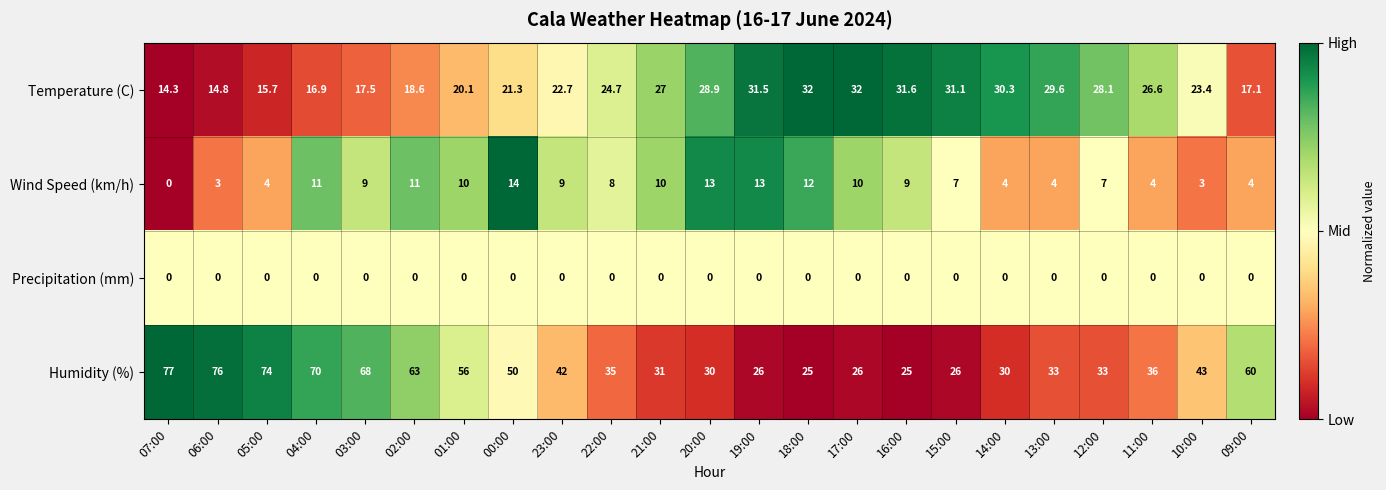

The value of Temperature (C) at 02:00 is 28.3. True or false?

False